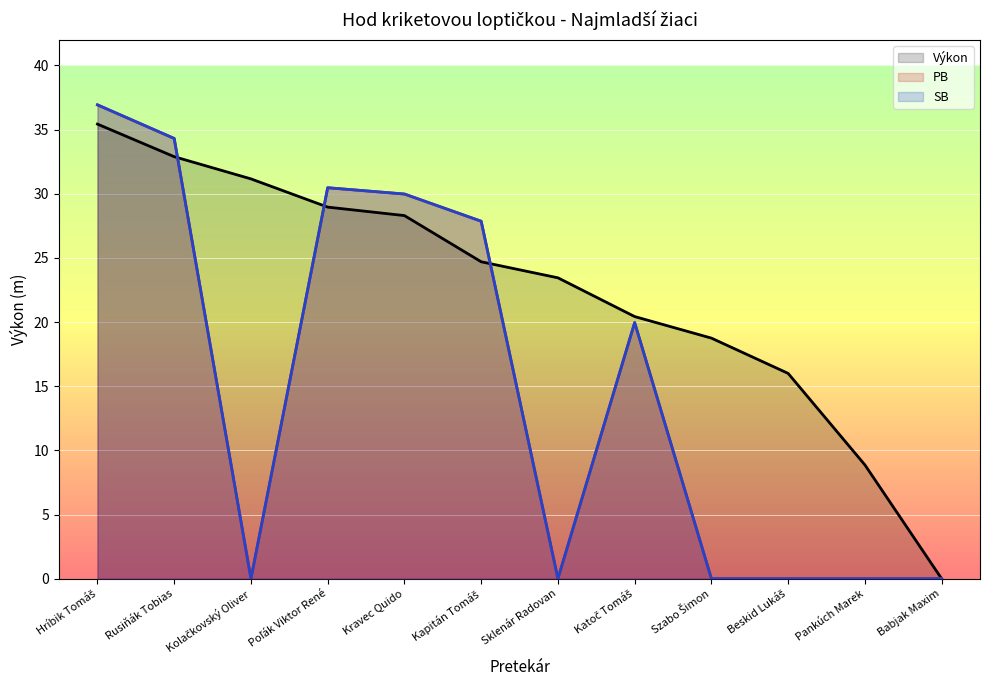

After their last crossing, which series has the higher values: SB or Výkon?

Výkon